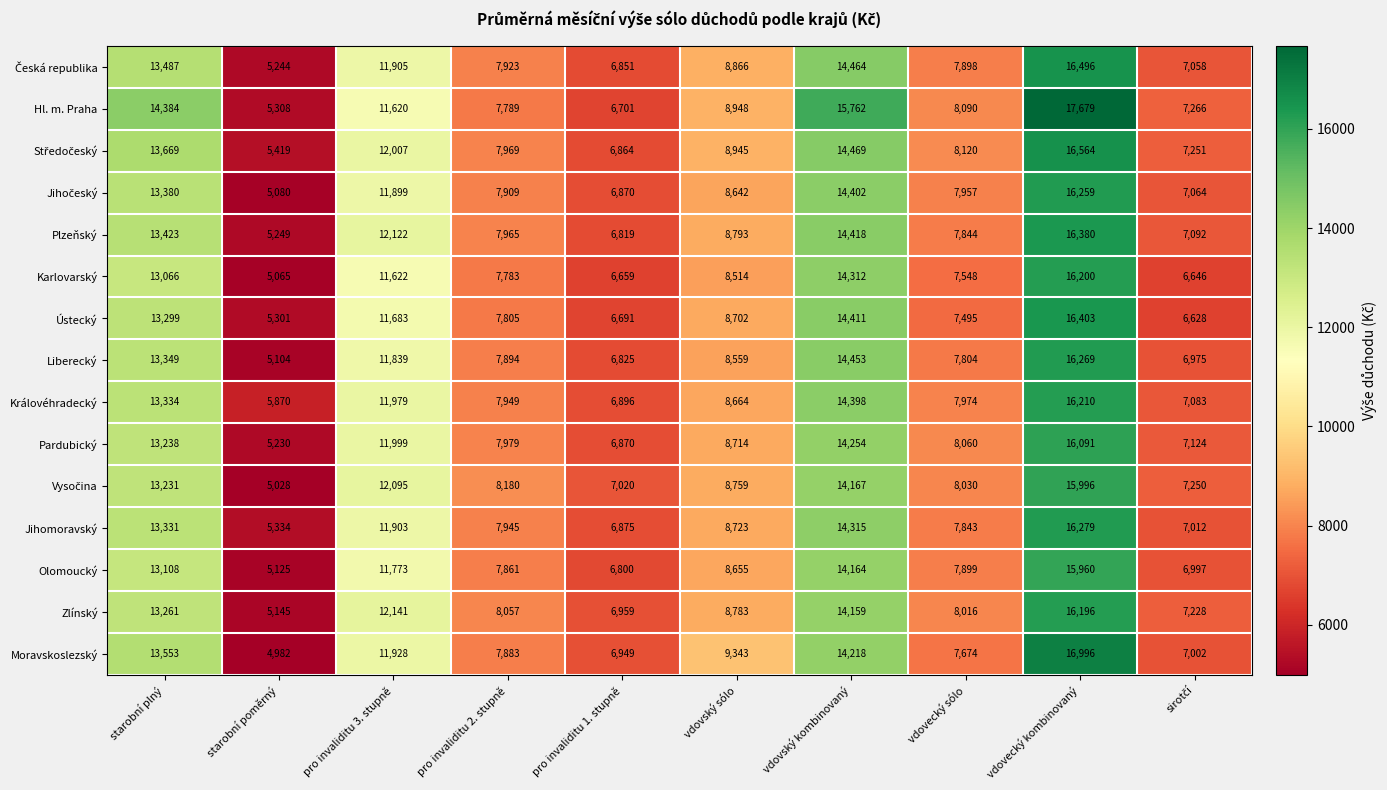

True or false: Olomoucký has a value of 15960 at vdovecký kombinovaný.

True